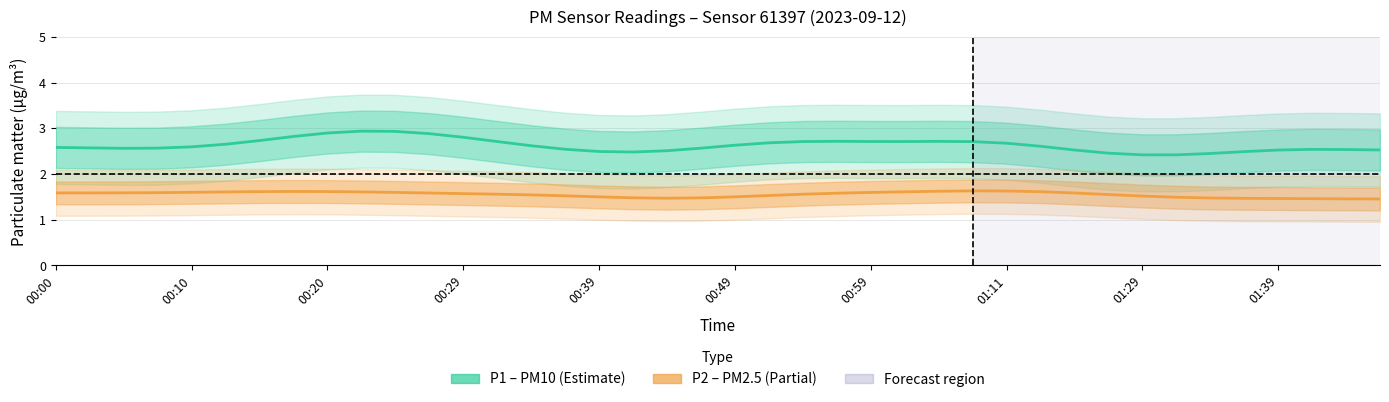

Is it true that P1 (PM10) equals 4.0 at 00:39?

False